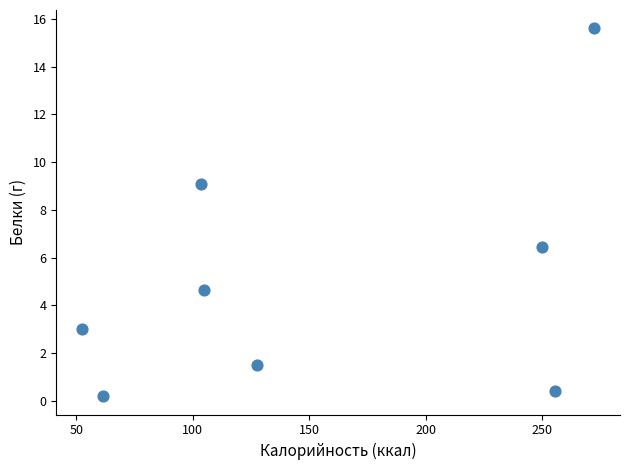

What is the average X value?

153.4